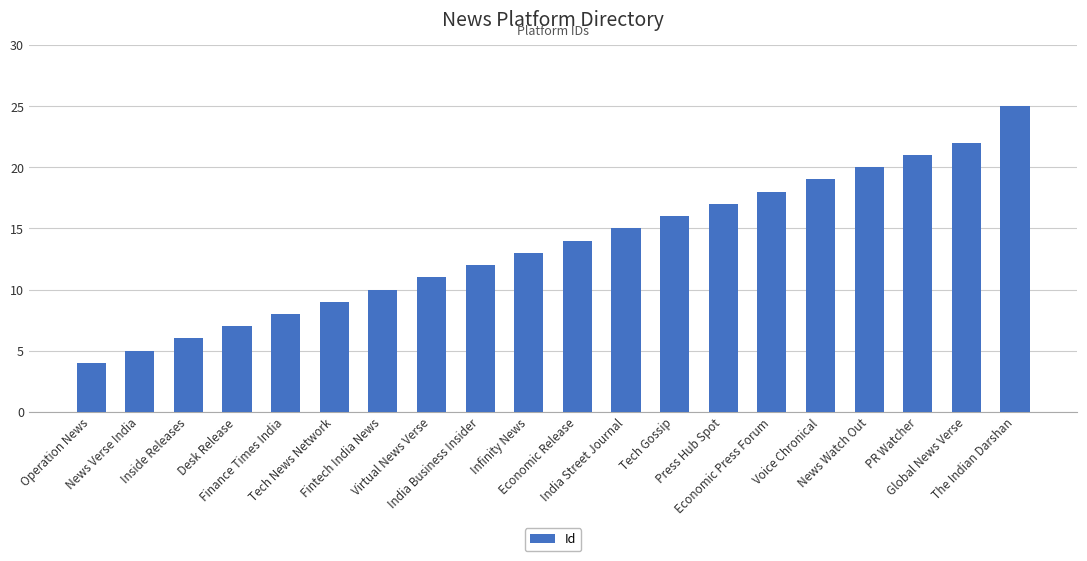

What is the change in value from Virtual News Verse to The Indian Darshan?

+14